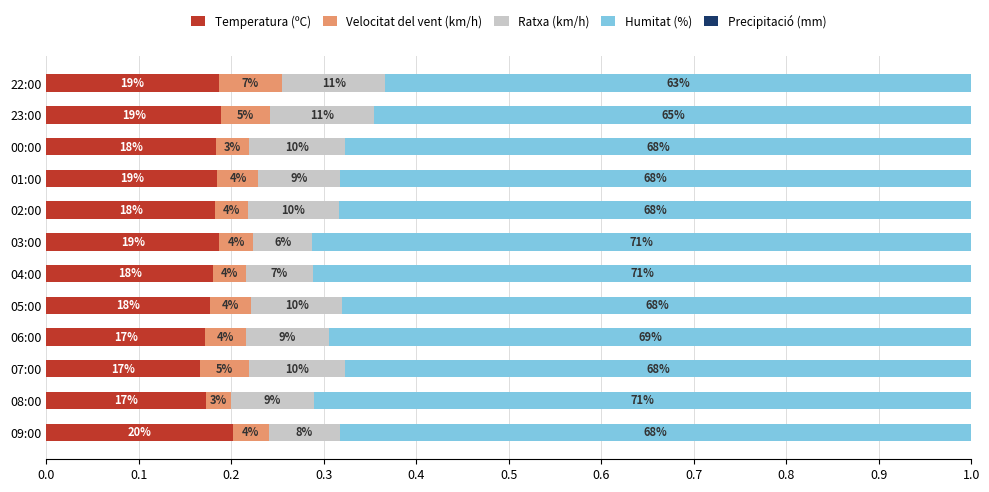

Which series has the widest spread of values?

Humitat (%)